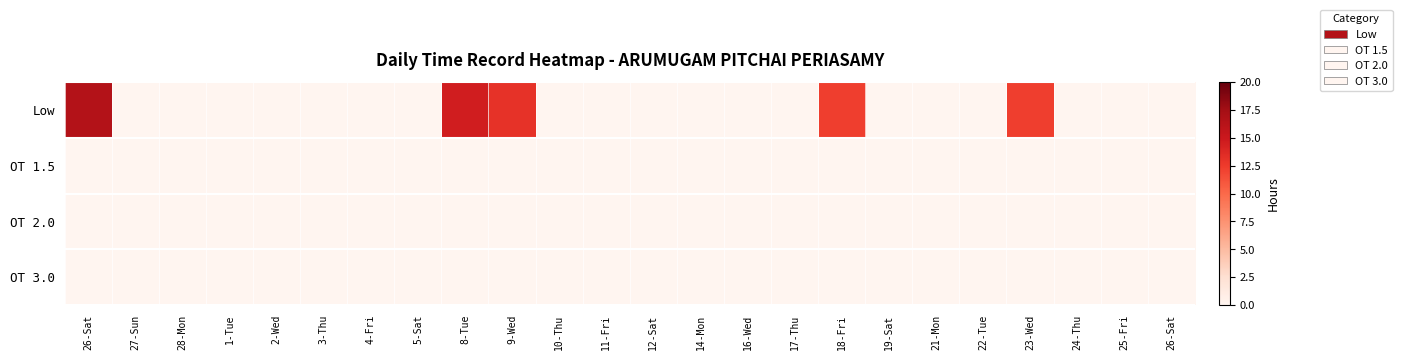

Which series has the largest total across all categories?

Low